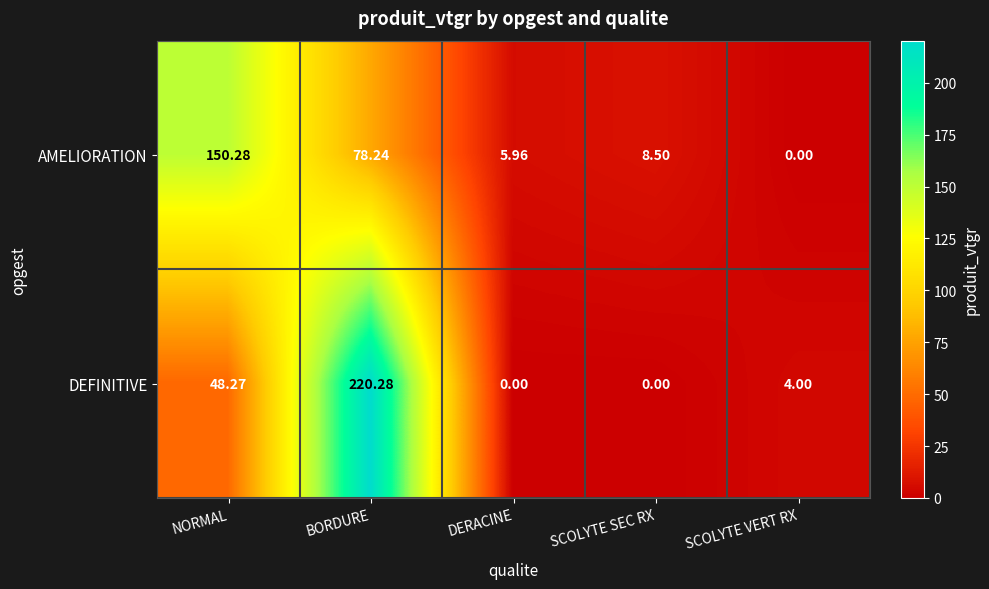

Rank the series at SCOLYTE SEC RX from highest to lowest value.

AMELIORATION, DEFINITIVE